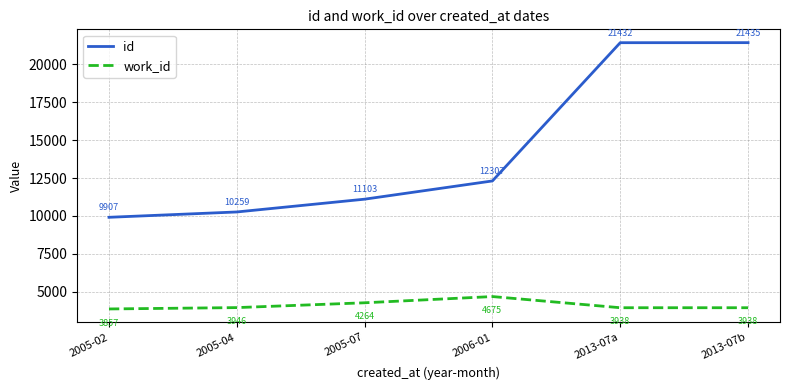

Between 2005-02 and 2013-07b, which series saw the biggest shift?

id